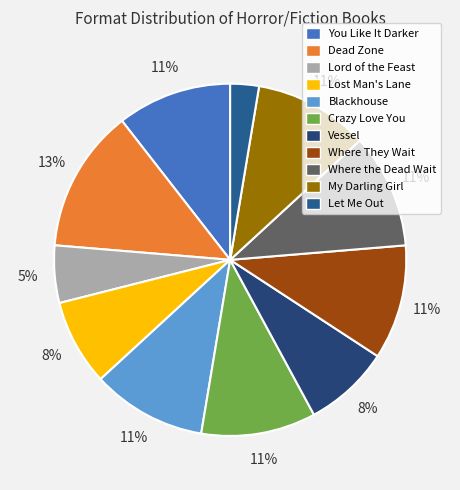

Which slice is the largest?

Dead Zone